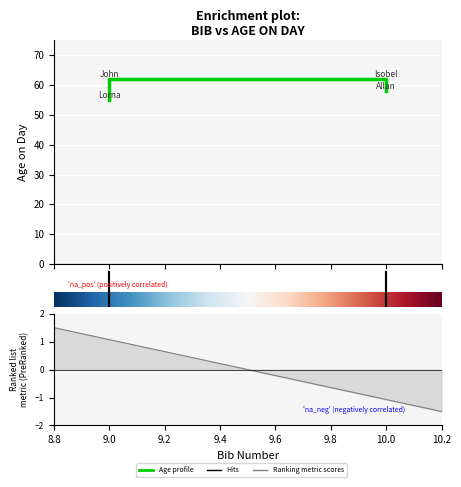

How many lines are shown in the chart?

1